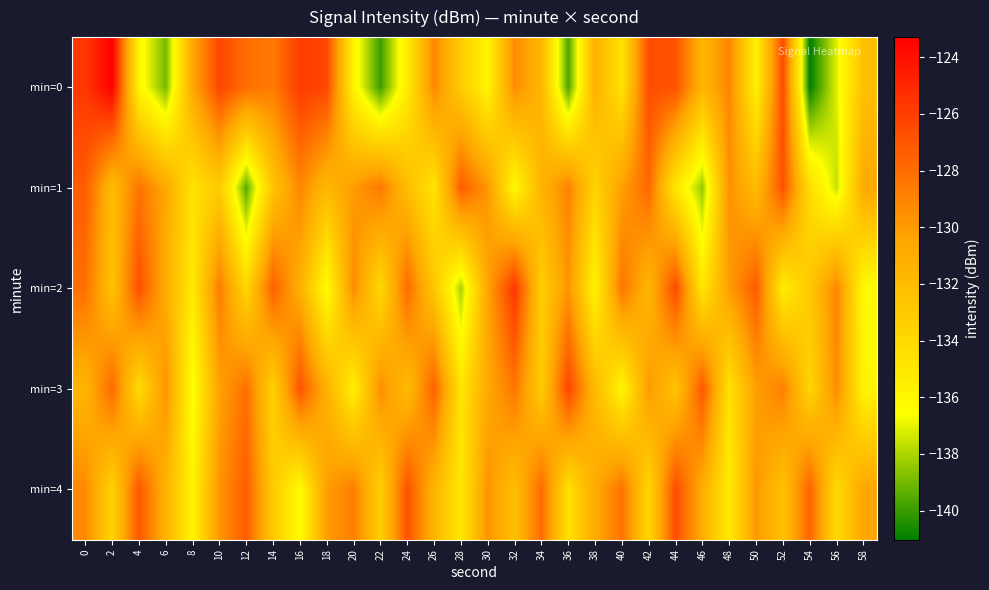

Between 0 and 30, which series saw the biggest shift?

min=0